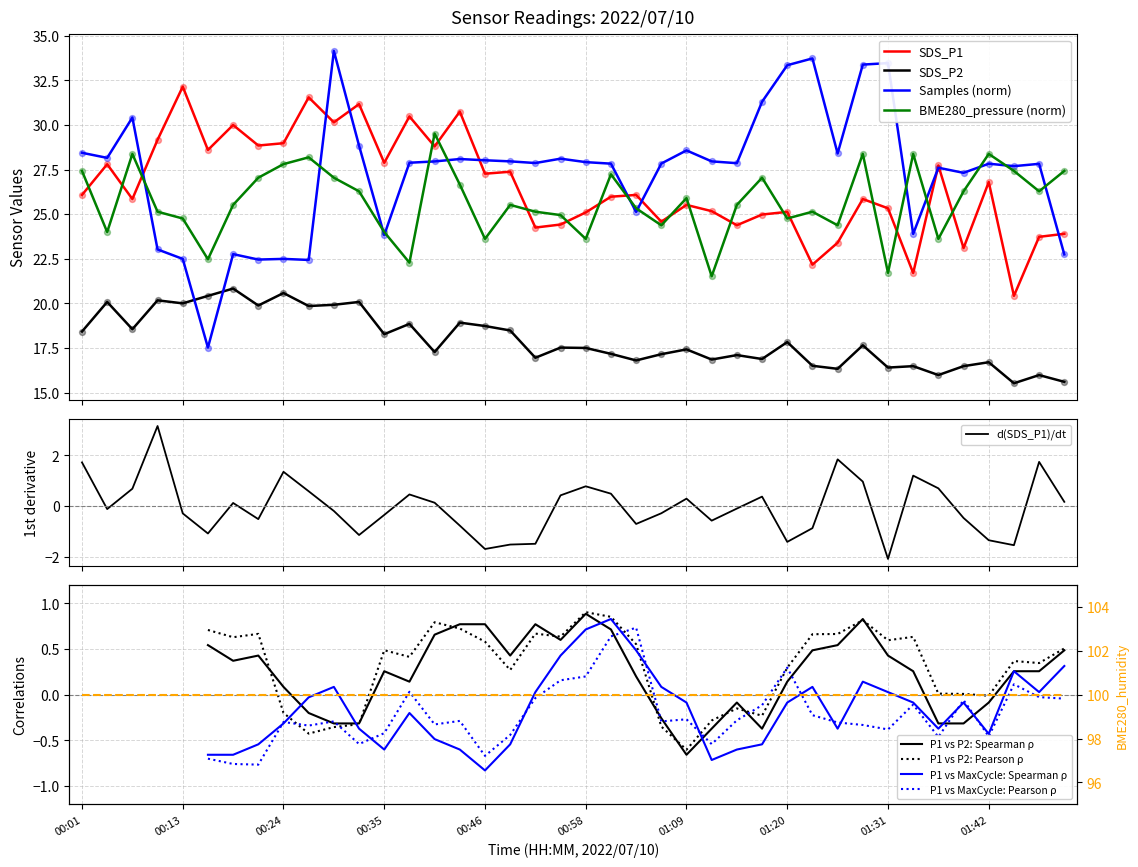

Which series has the largest Y range (max minus min)?

Samples